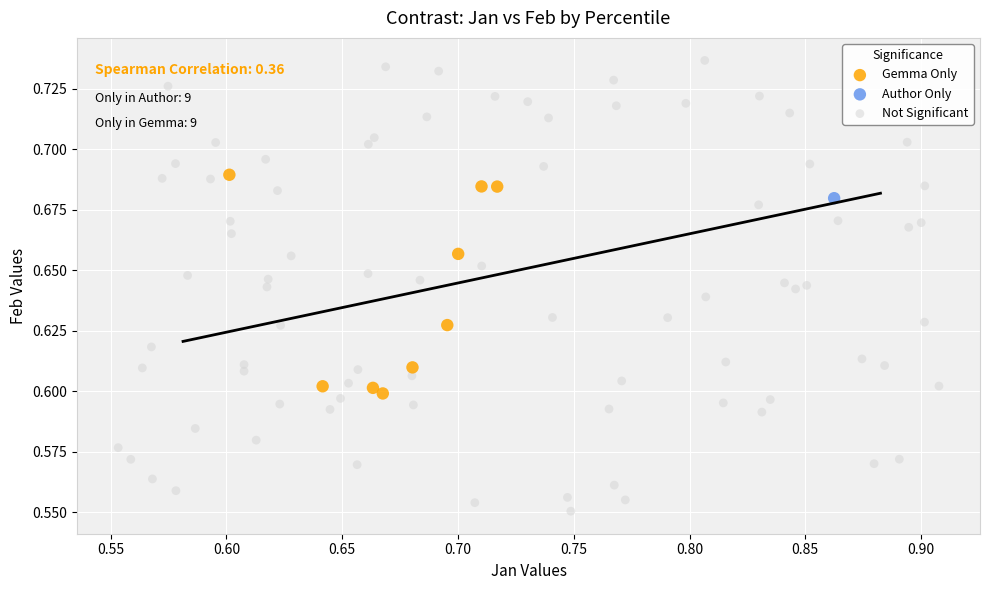

What are all the series names shown in the legend?

Gemma Only, Author Only, Not Significant